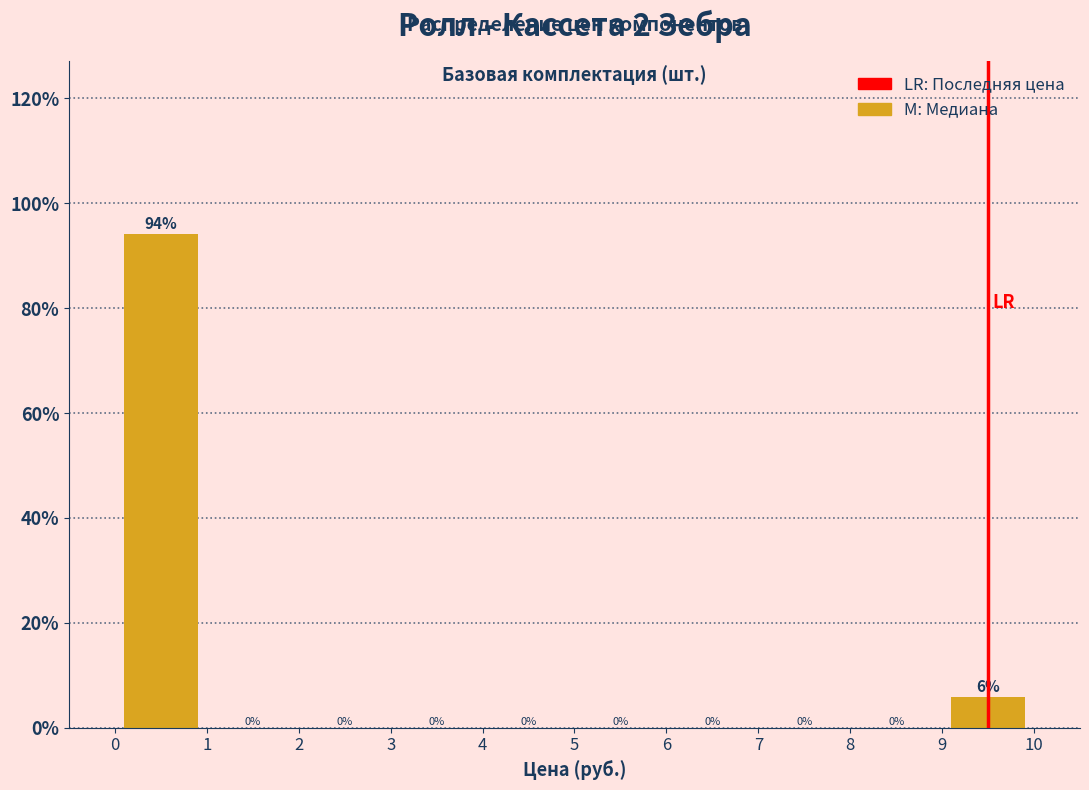

Which range on the x-axis has the tallest bar?

0 to 1